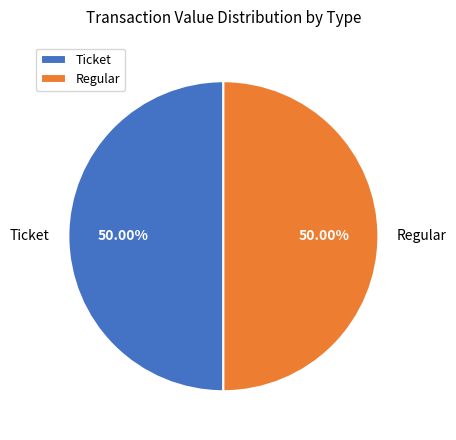

Is the sum of Regular and Ticket greater than half?

Yes